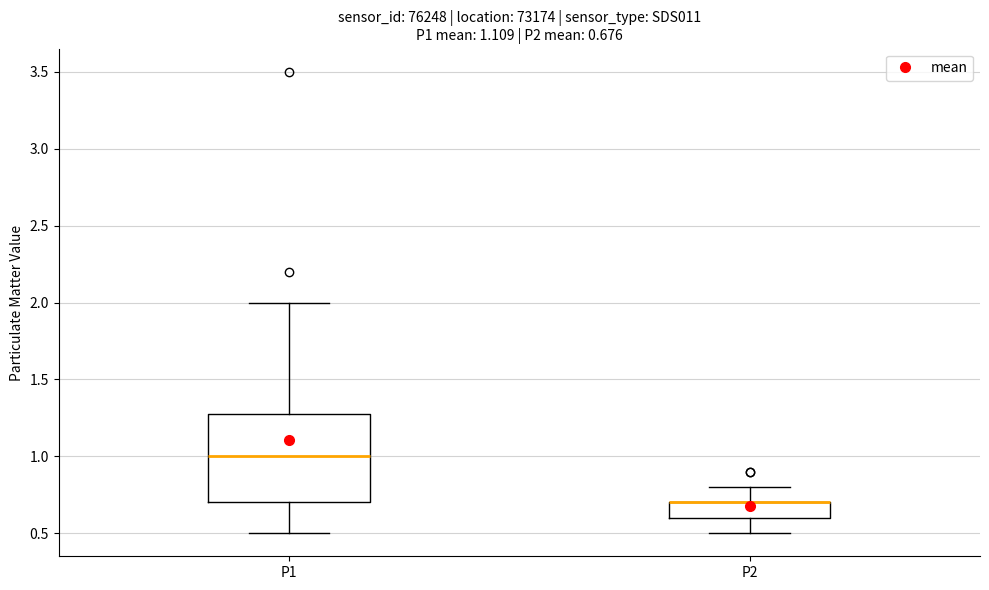

Comparing the boxes themselves (not the whiskers), which one is the tallest?

P1